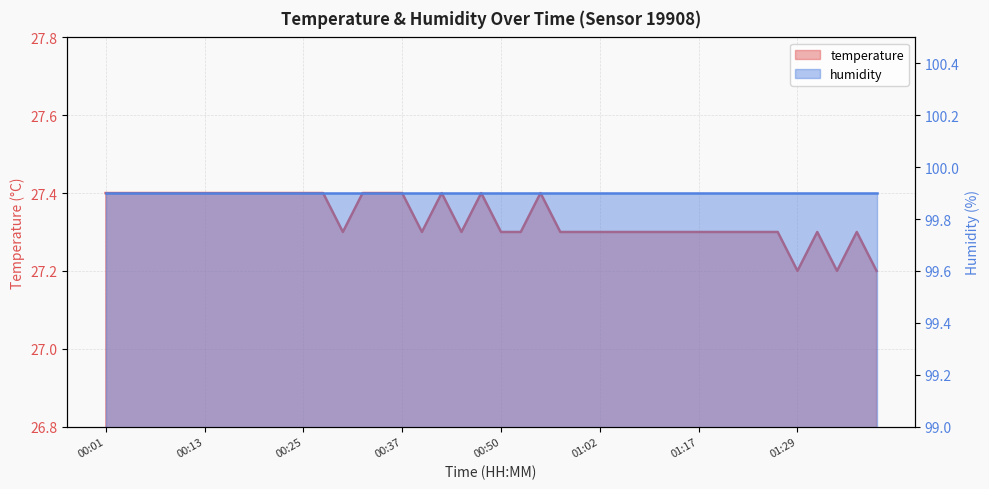

What is the label of the 35th point from the right?

00:13